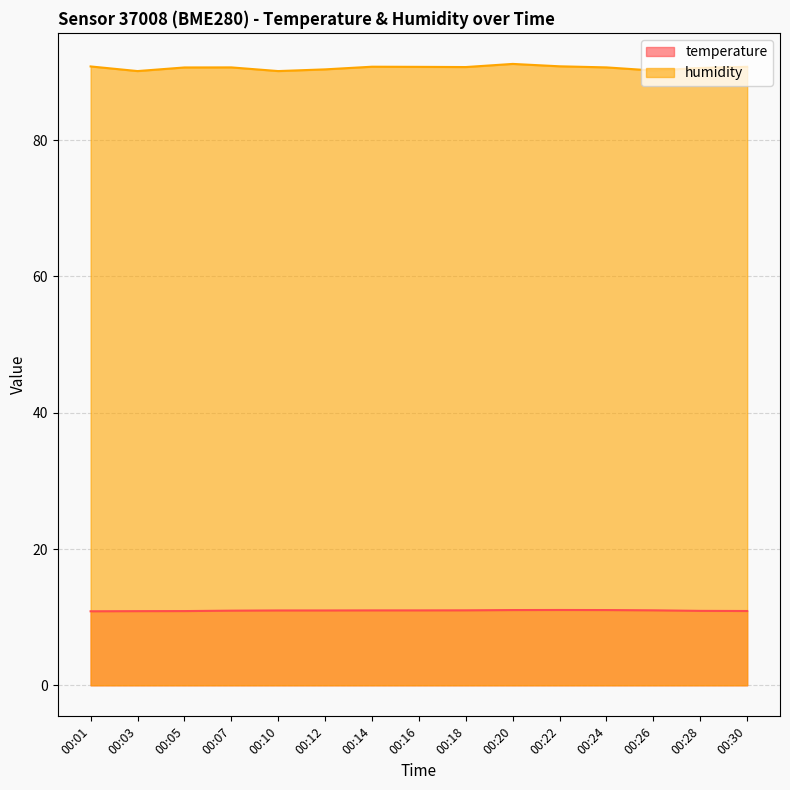

Between 00:28 and 00:18, which is larger?

00:18